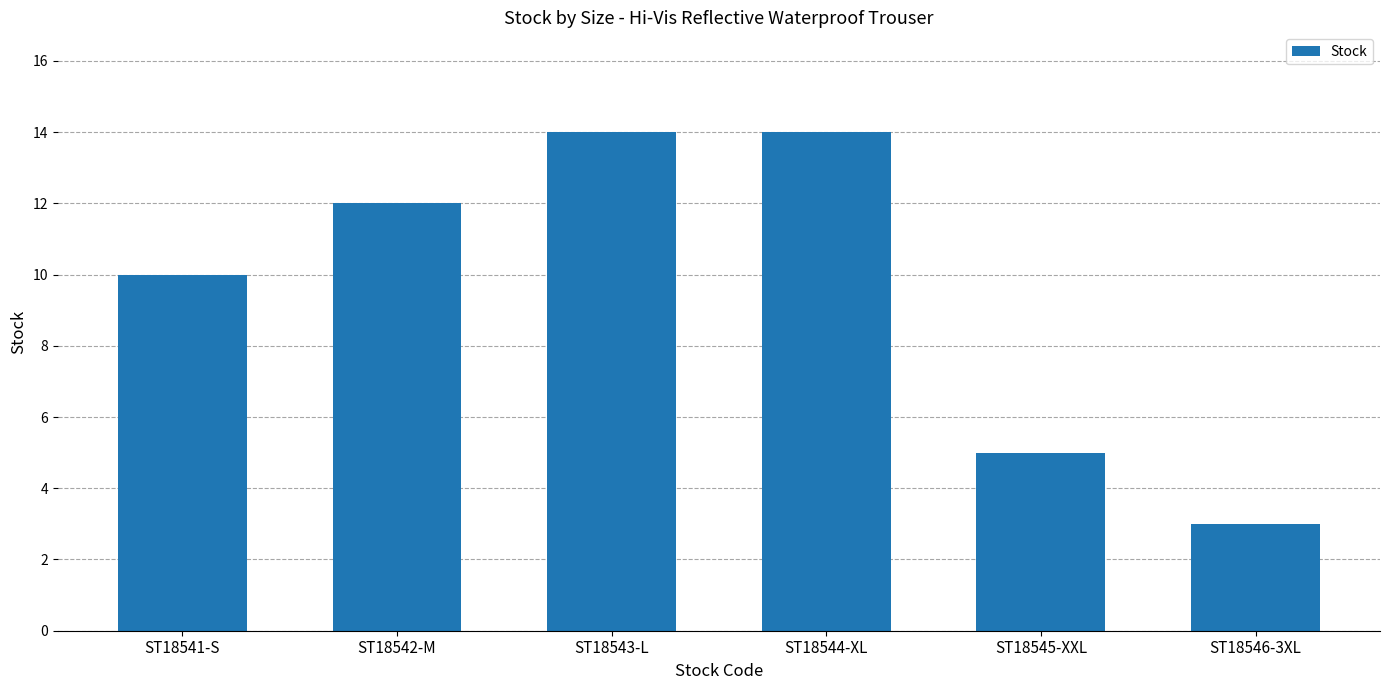

Reading left to right, extract all data points from this chart.

10	12	14	14	5	3